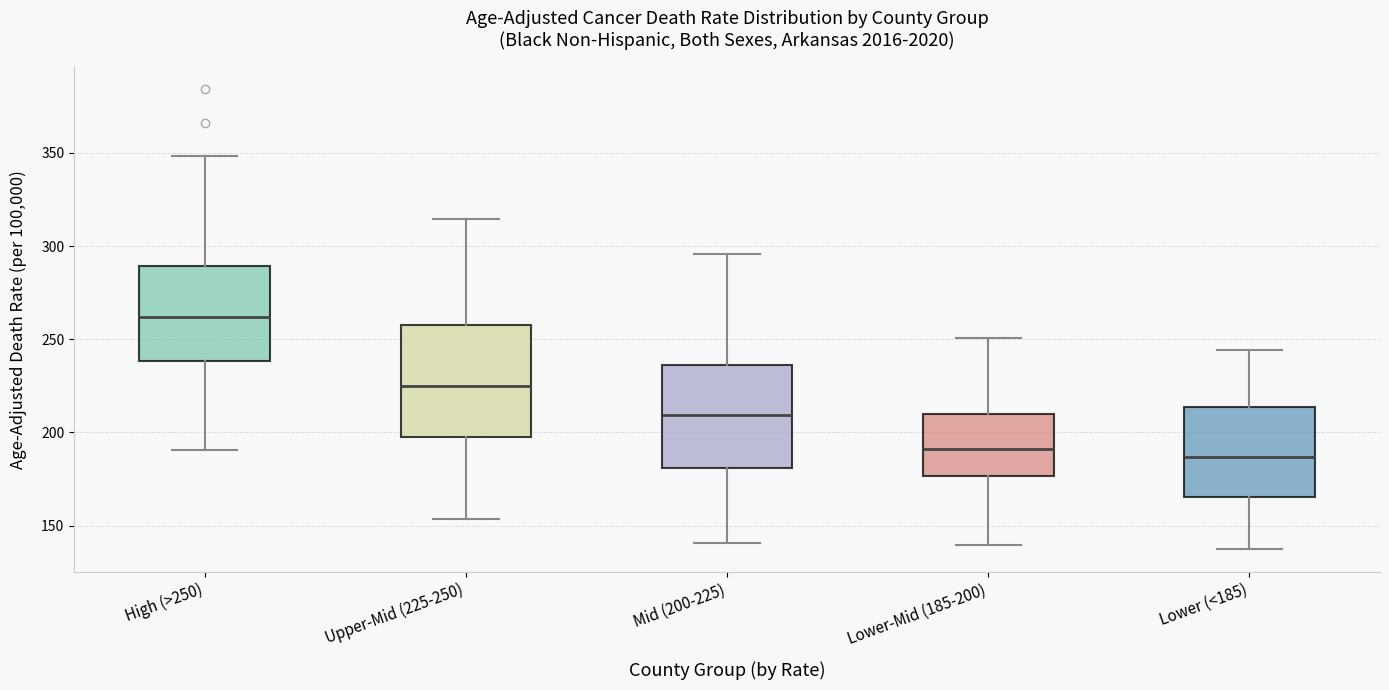

Where is the lower edge of the box for Lower (<185) on the y-axis? The values are not printed on the chart, so give them approximately, as read against the axis.

165